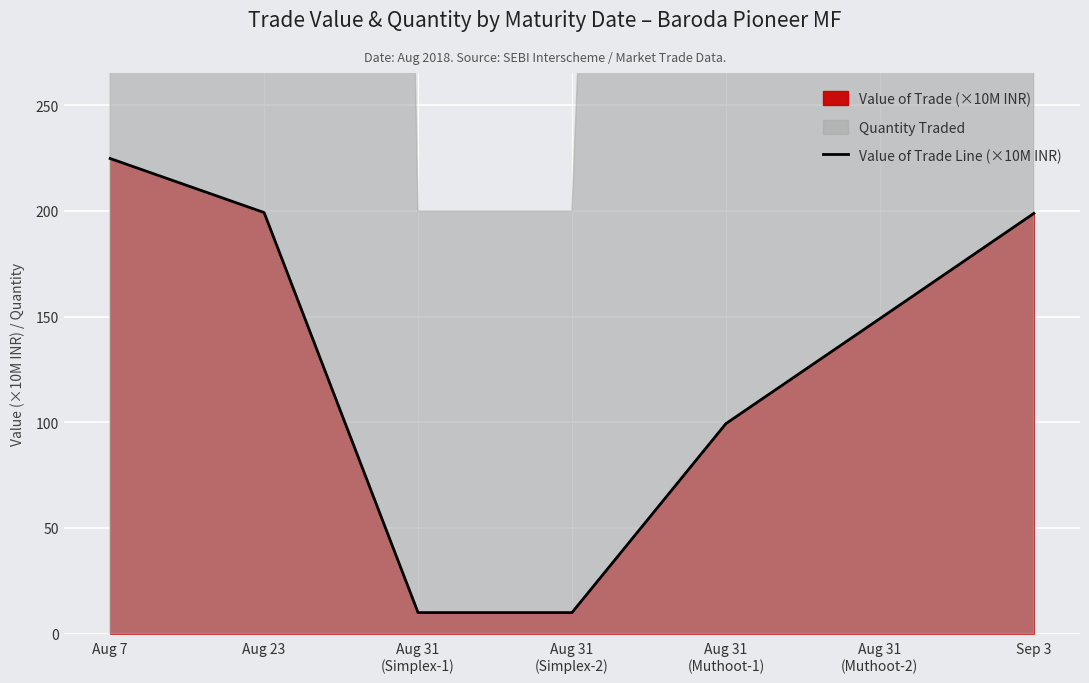

At which label does the data first exceed 149?

Aug 7